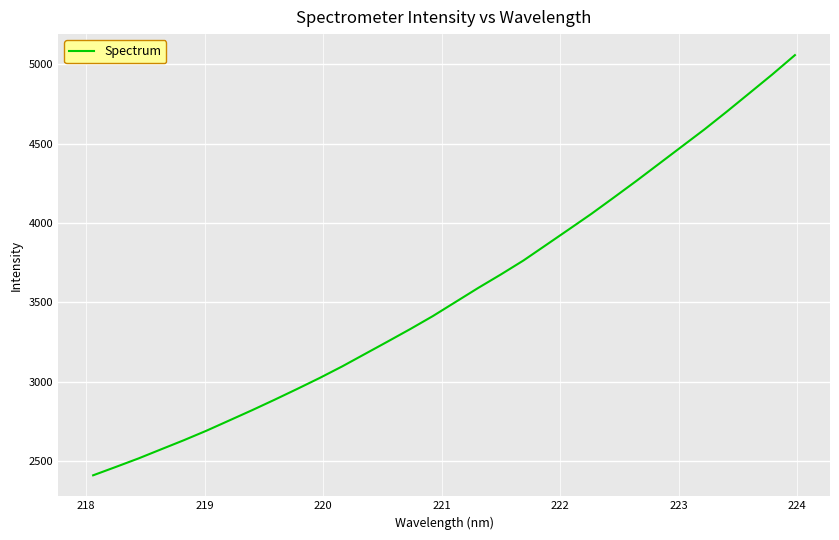

Does the chart have visible grid lines?

Yes